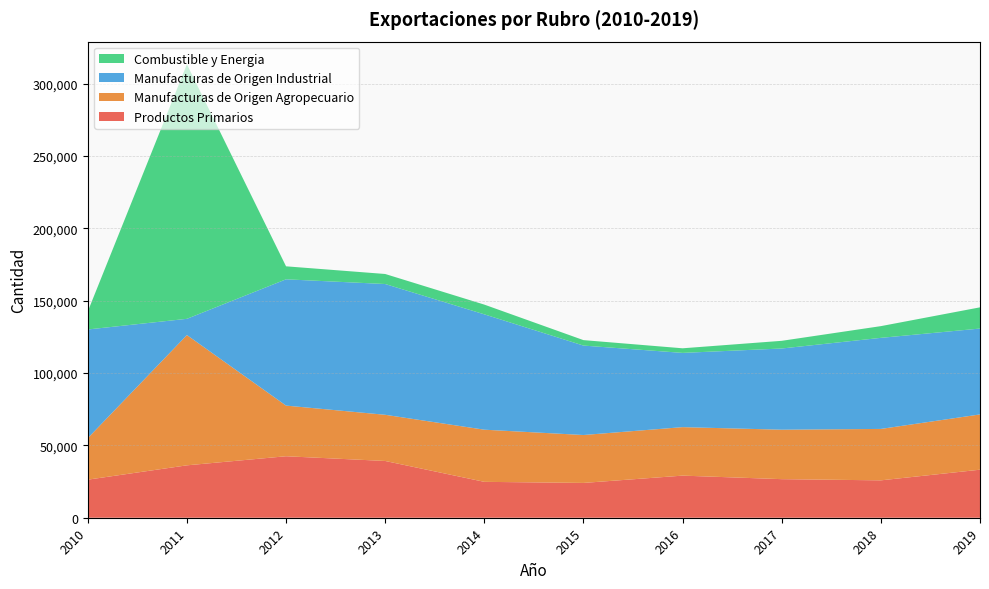

Reading left to right, extract all data points from this chart.

Productos Primarios: 26315.2	36225.6	42504.1	39238.4	24807.3	24062.2	29111.0	26671.1	25844.9	33211.6
Manufacturas de Origen Agropecuario: 28715.0	90066.9	35022.3	31930.4	36059.7	33126.2	33517.2	34194.9	35549.6	38207.5
Manufacturas de Origen Industrial: 75119.2	11222.9	87301.8	90410.7	79744.3	61833.1	51330.3	56130.9	62963.4	59373.2
Combustible y Energia: 12448.3	175968.5	8986.7	6933.5	6733.5	3771.5	3185.0	5313.7	8102.2	14664.1